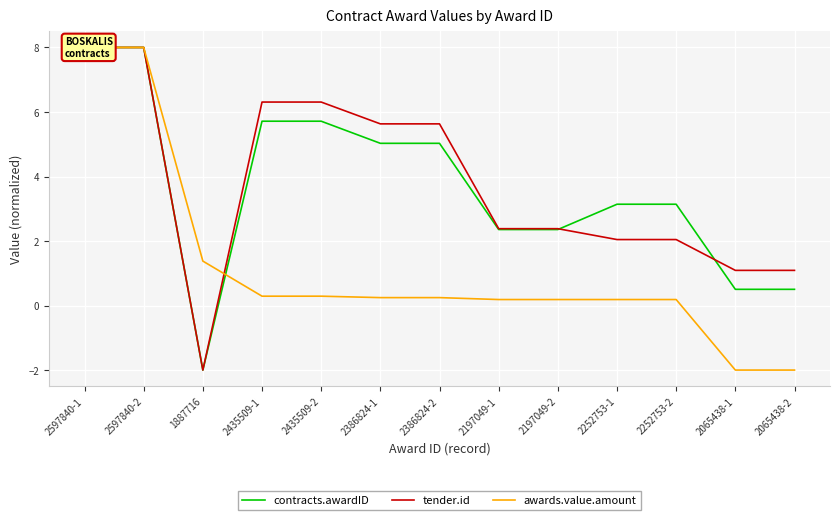

How many times do tender.id and awards.value.amount cross each other?

1